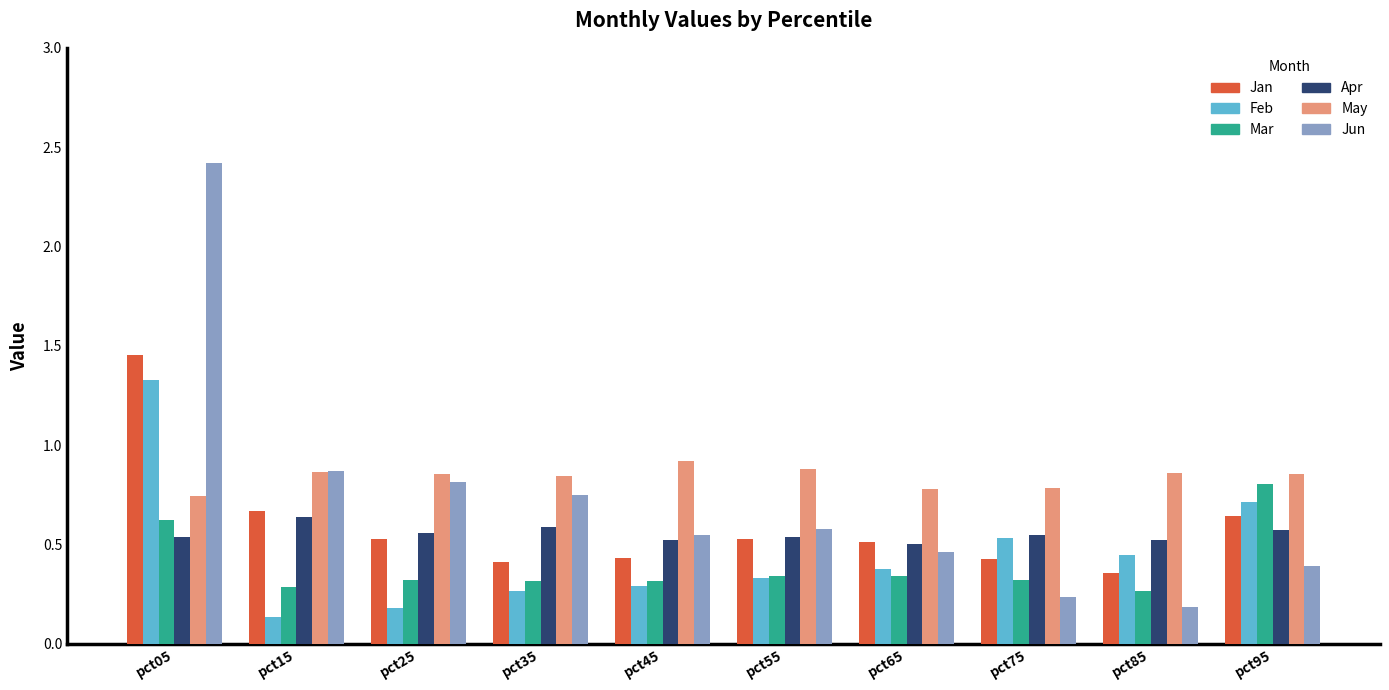

How many Apr values are between 0 and 1?

10